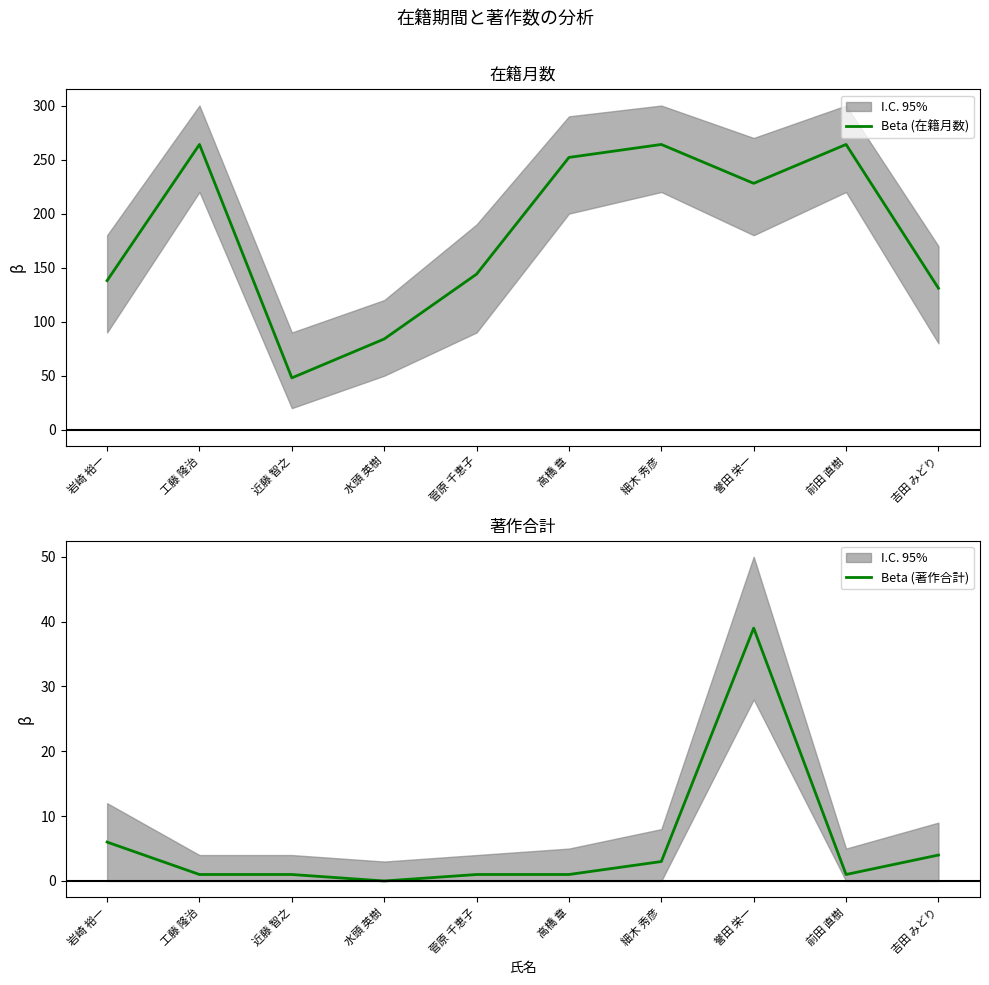

True or false: Beta (著作合計) has a value of 0 at 水頭 英樹.

True